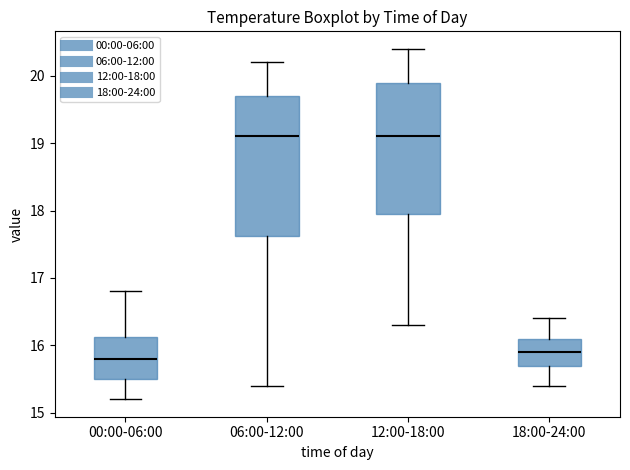

Reading left to right, transcribe this box plot: for each box, give where its median line is, the range the box spans, and where its two whiskers end, as read against the y-axis. The values are not printed on the chart, so give them approximately, as read against the axis.

00:00-06:00: median 15.8, box 15.5 to 16.1, whiskers 15.2 to 16.8
06:00-12:00: median 19.1, box 17.6 to 19.7, whiskers 15.4 to 20.2
12:00-18:00: median 19.1, box 18.0 to 19.9, whiskers 16.3 to 20.4
18:00-24:00: median 15.9, box 15.7 to 16.1, whiskers 15.4 to 16.4